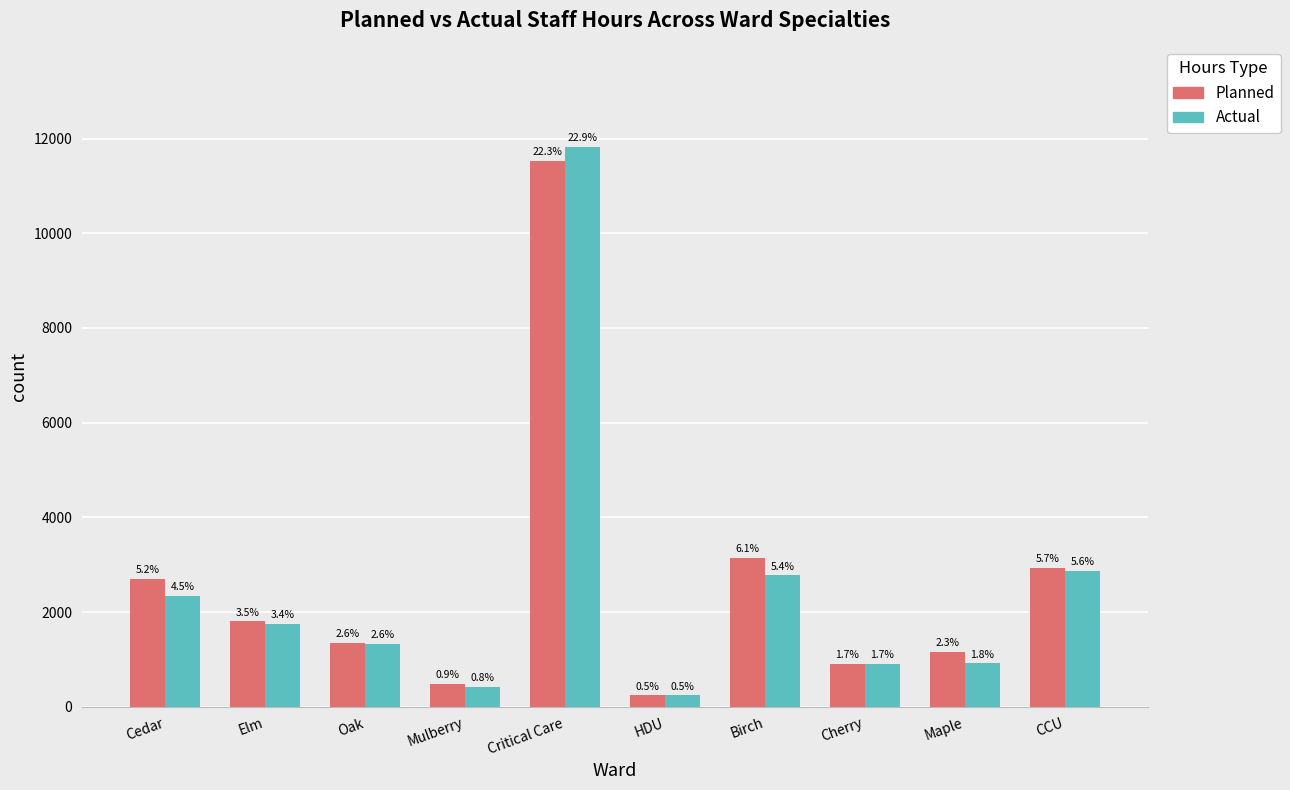

Does the chart contain stacked bars?

No